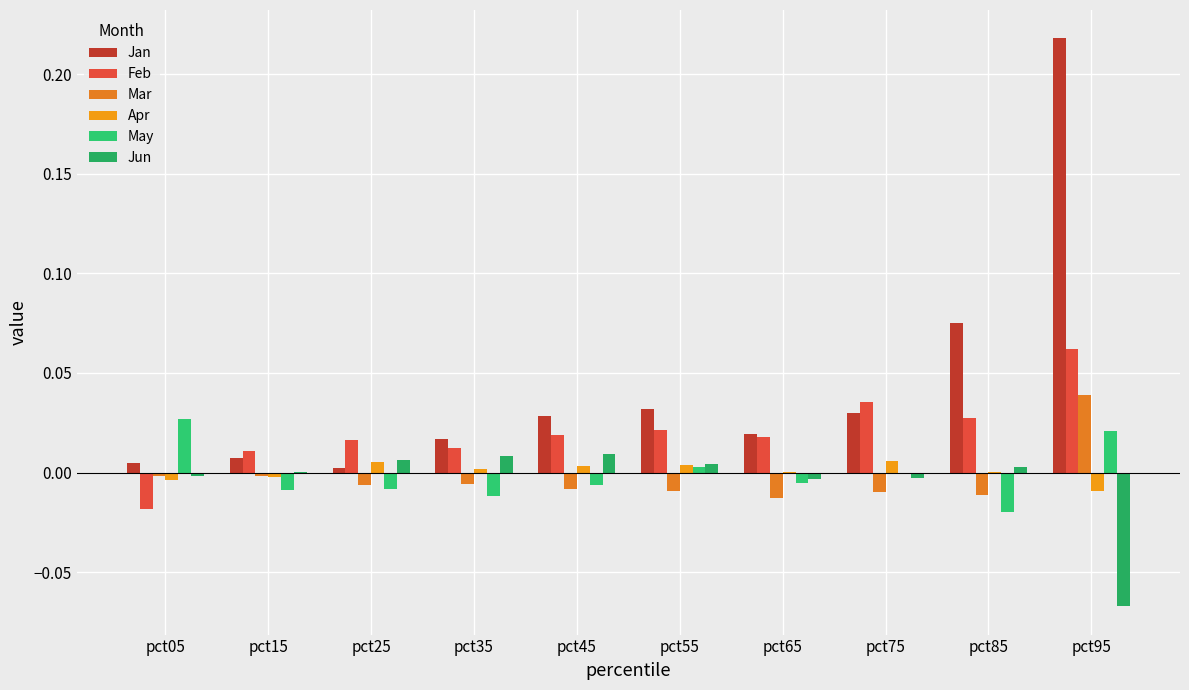

Rank the categories by Feb value from lowest to highest.

pct05, pct15, pct35, pct25, pct65, pct45, pct55, pct85, pct75, pct95